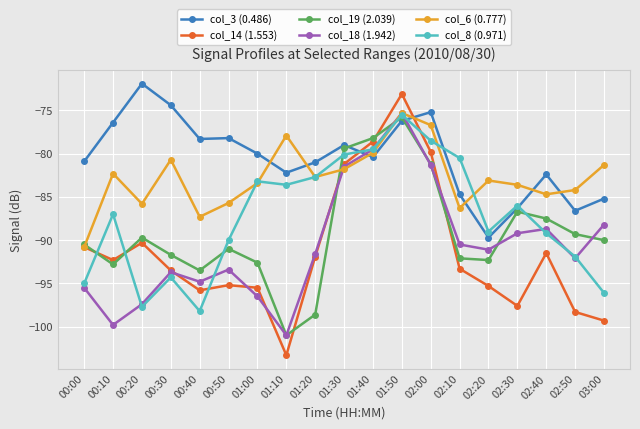

What is the sum of the col_18 (1.942) values at 00:10 and 00:40?

-194.6